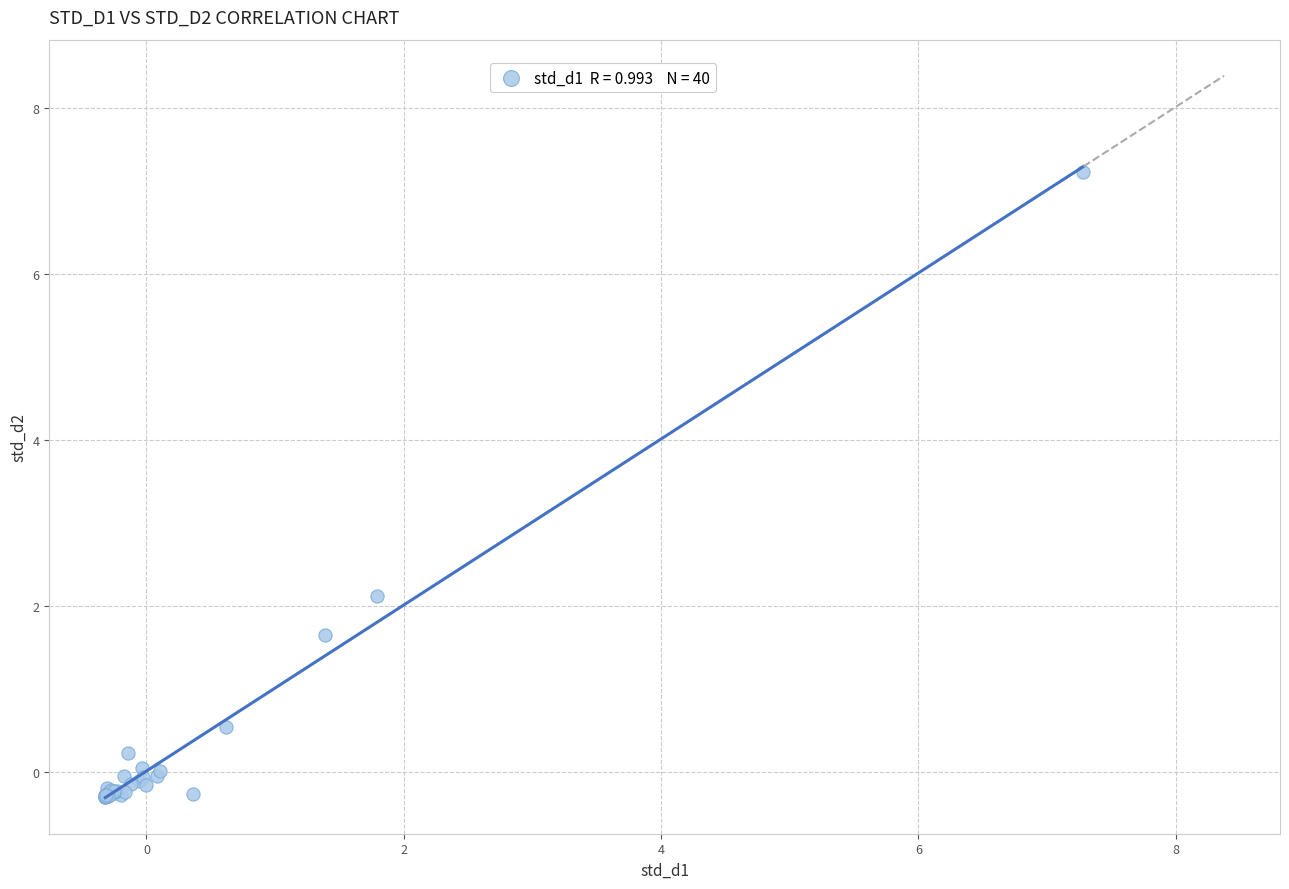

What Y value in the scatter plot is closest to 3?

2.1